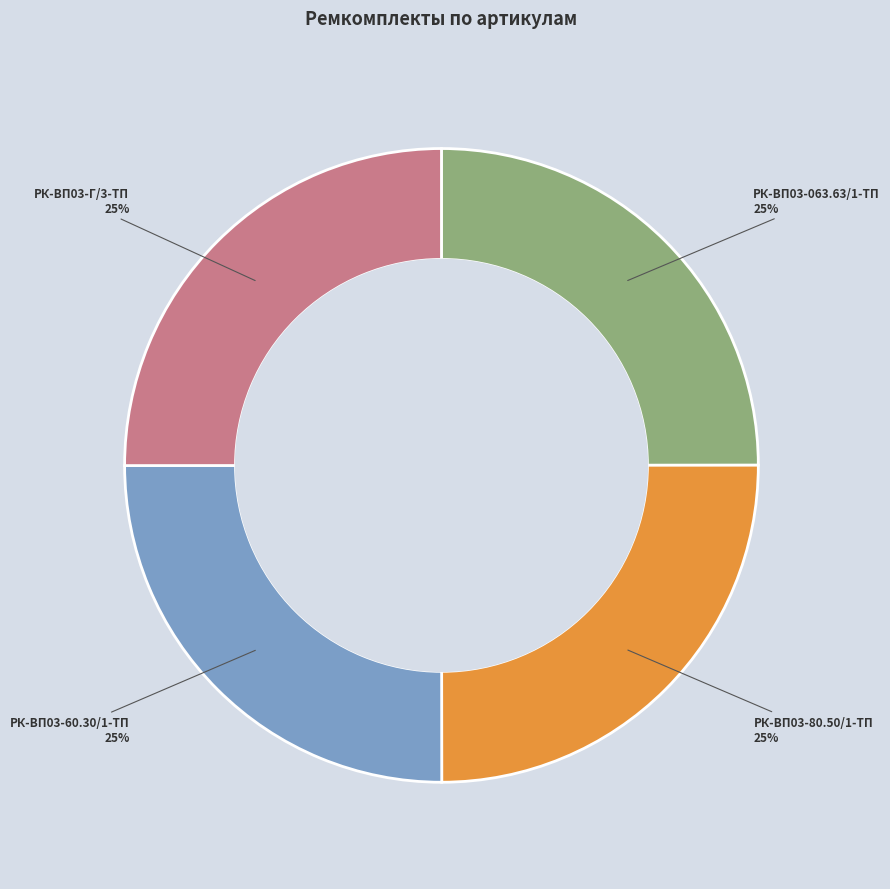

To the nearest percent, what is the average slice percentage?

25%